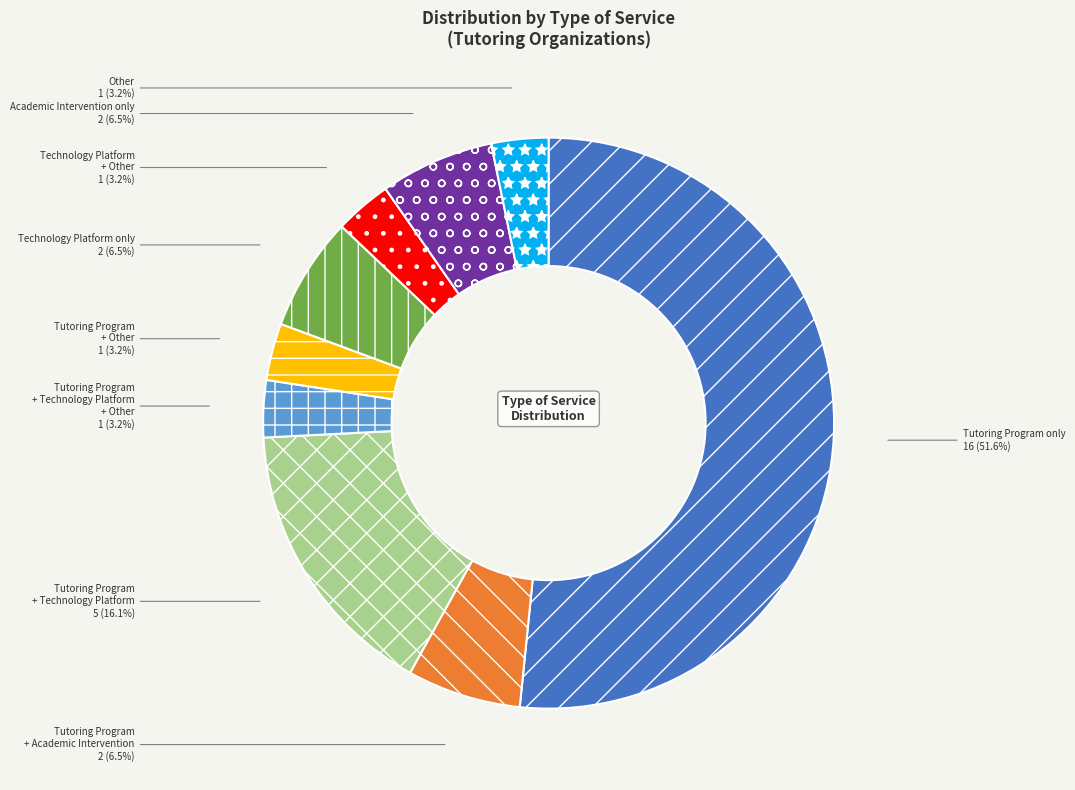

What percentage is the Other slice, to the nearest percent?

3%